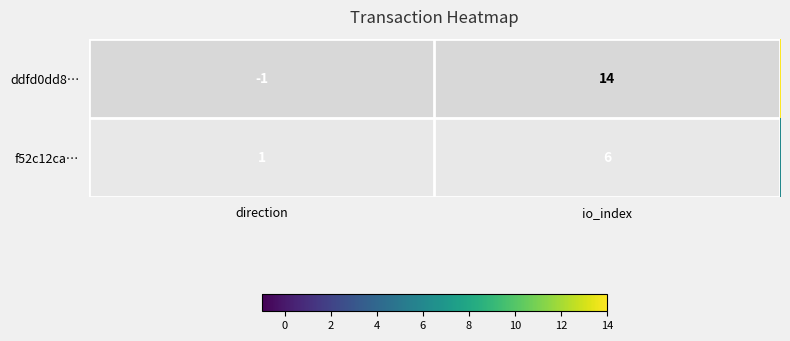

Which series has the largest range (max minus min)?

ddfd0dd8…